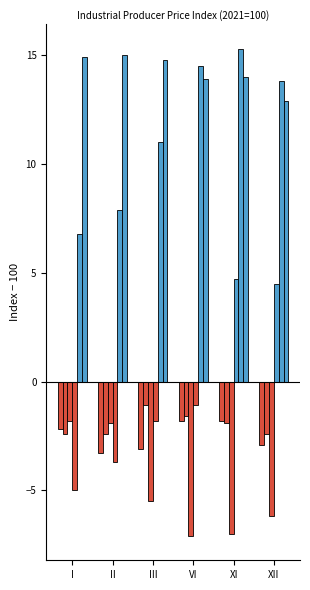

Are the bars grouped side by side (vs. stacked)?

Yes